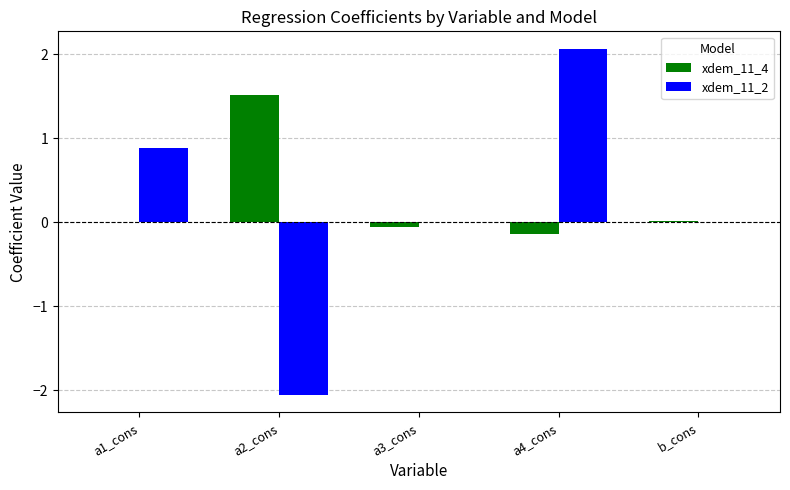

True or false: xdem_11_4 has a value of -0.1 at a3_cons.

True